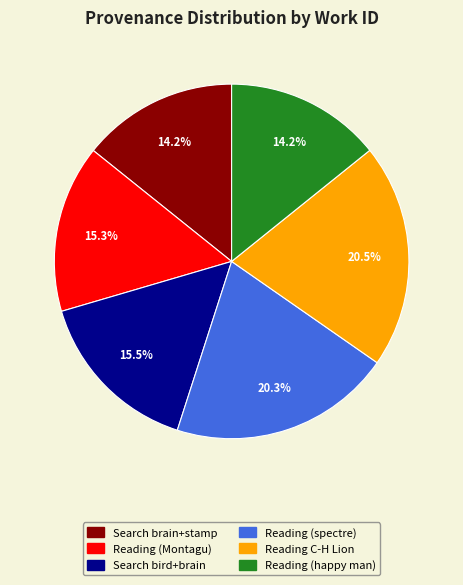

Is there any slice that represents more than half of the pie?

No